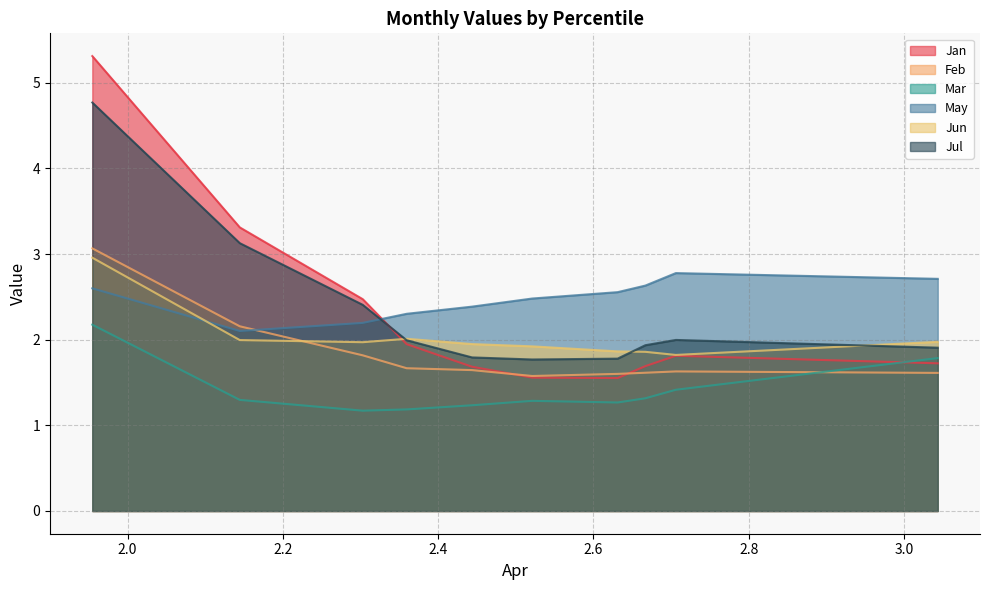

What is the value of the Mar point at the 10th from the left?

1.8